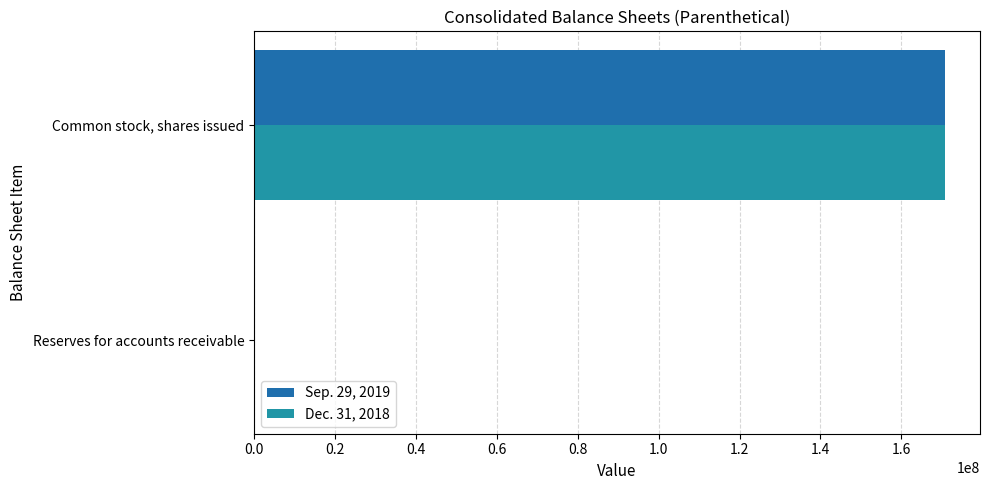

Count the number of categories in the chart.

2